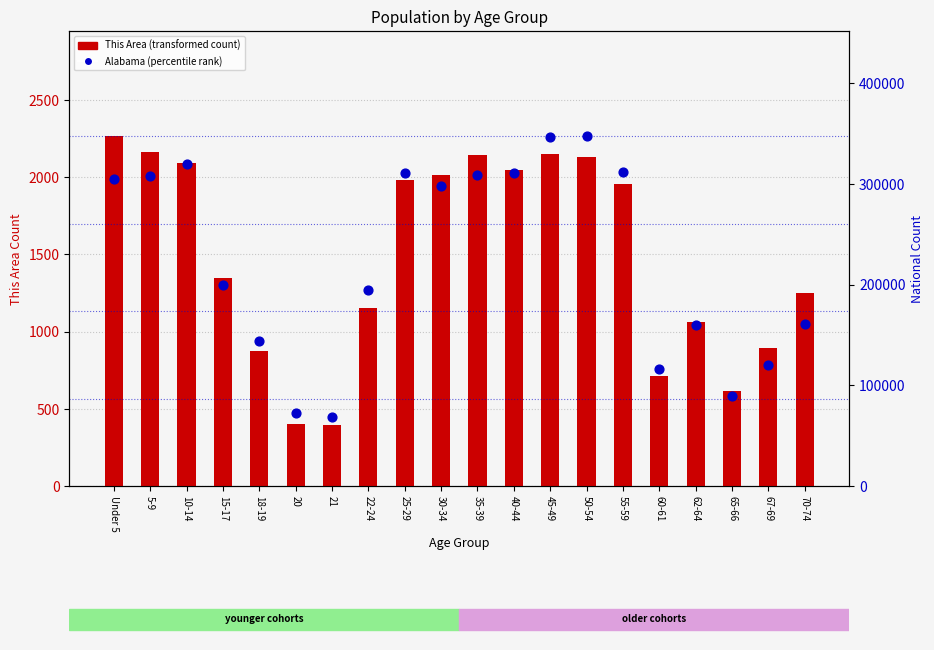

At how many categories does at least one series exceed 204375?

10